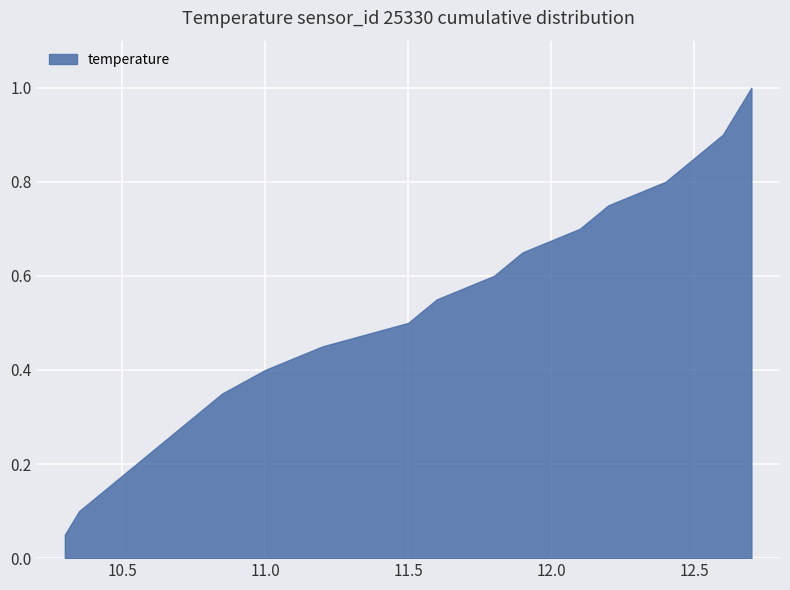

What is the greatest value displayed?

1.0